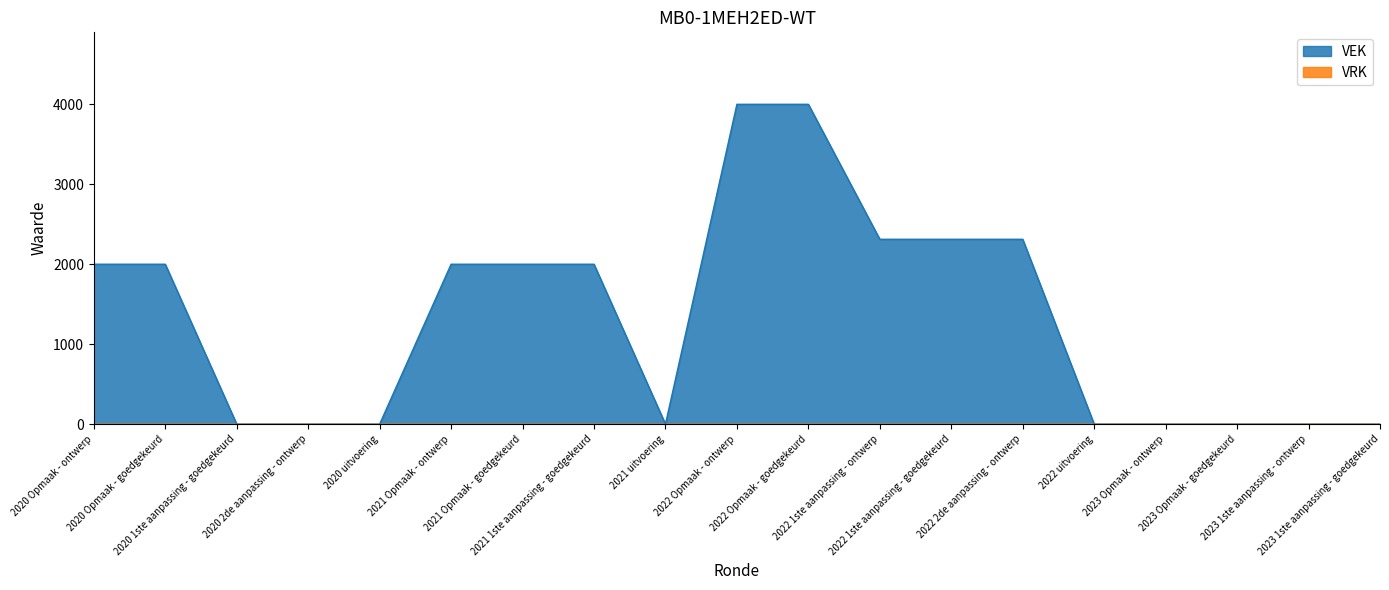

Does the chart have visible grid lines?

No